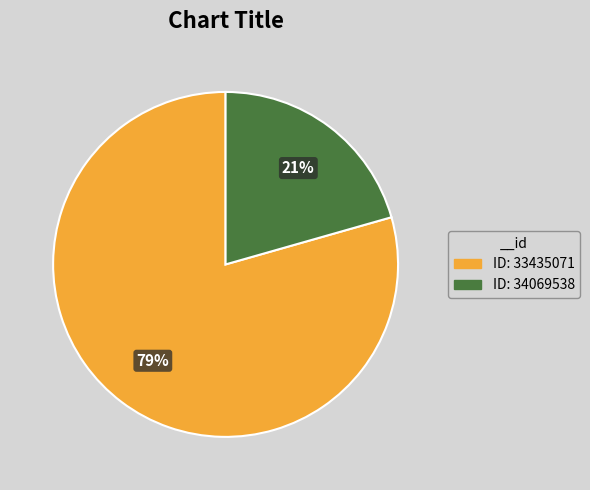

How many slices are in this pie chart?

2